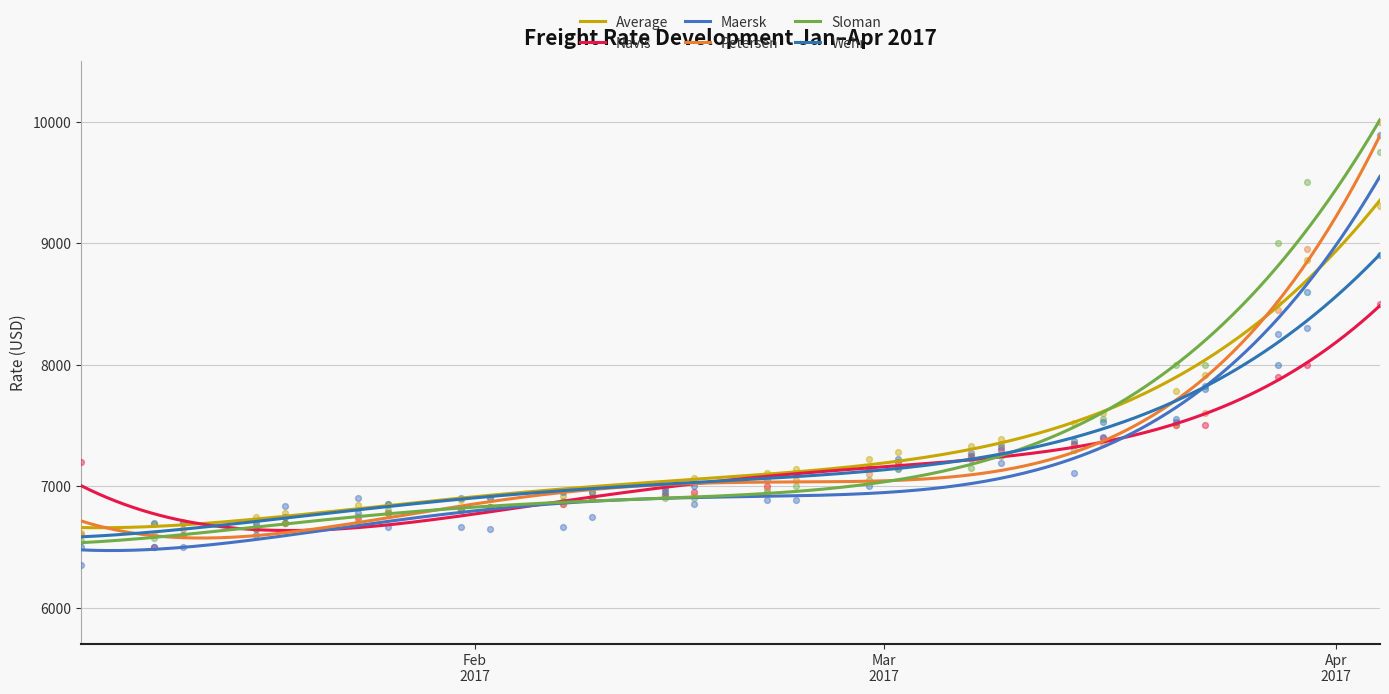

What is the total value across all series at 31.01.2017?

40845